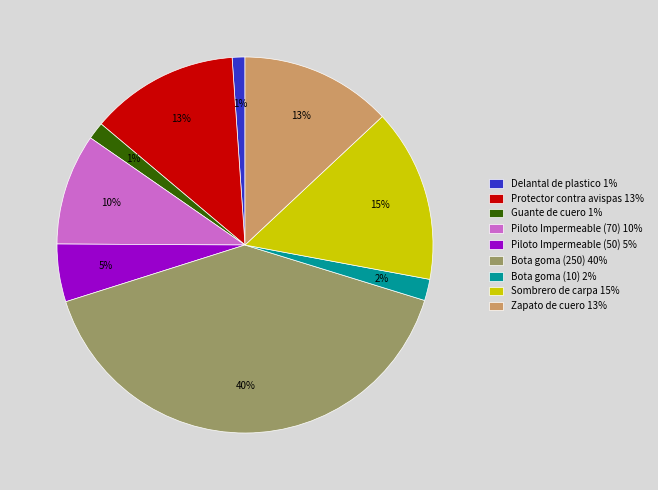

Which has a higher value, Zapato de cuero 13% or Piloto Impermeable (50) 5%?

Zapato de cuero 13%